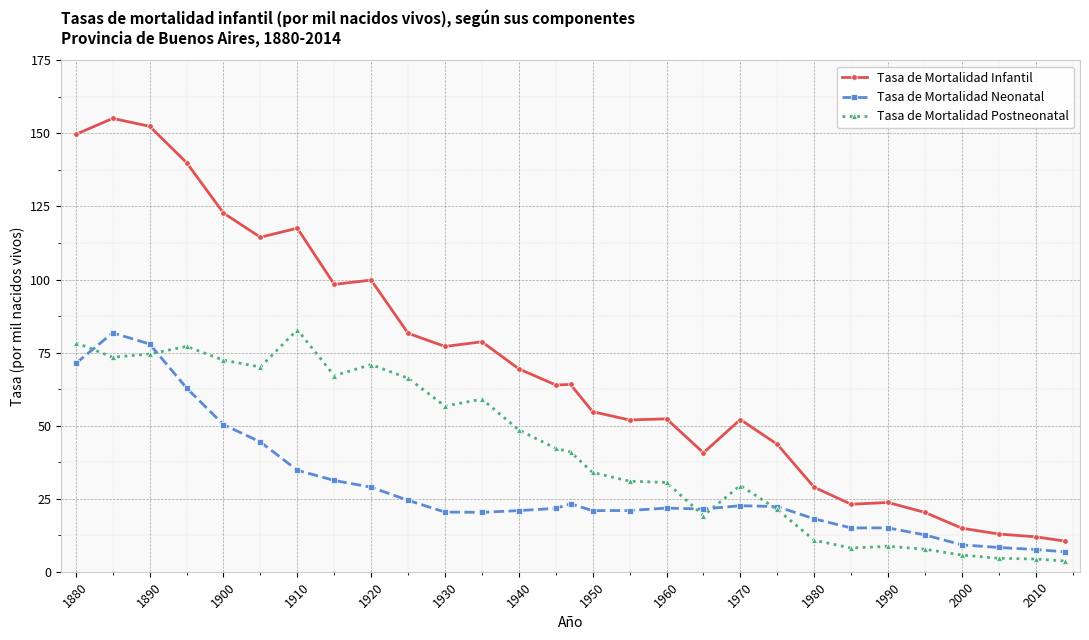

List the series in order of their overall mean, highest first.

Tasa de Mortalidad Infantil, Tasa de Mortalidad Postneonatal, Tasa de Mortalidad Neonatal